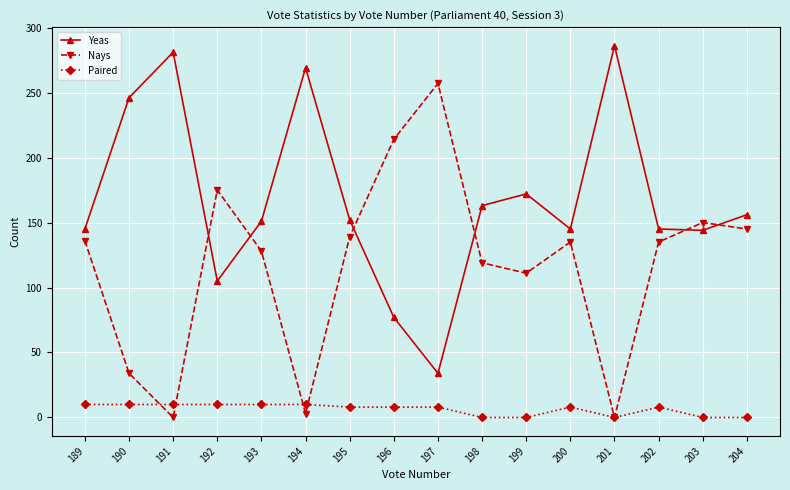

What is the difference between the maximum and minimum values in the Yeas series?

252